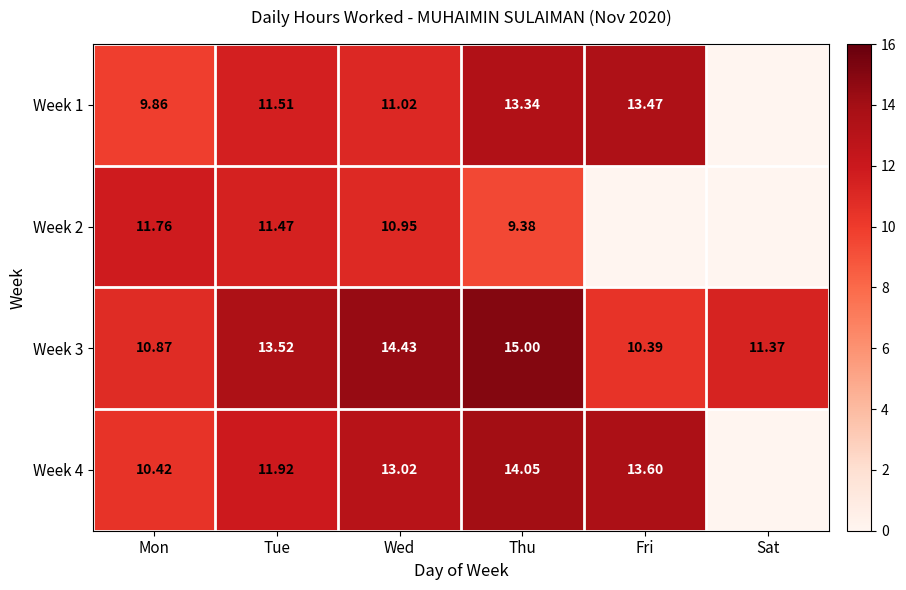

Which series has the largest range (max minus min)?

Week 3